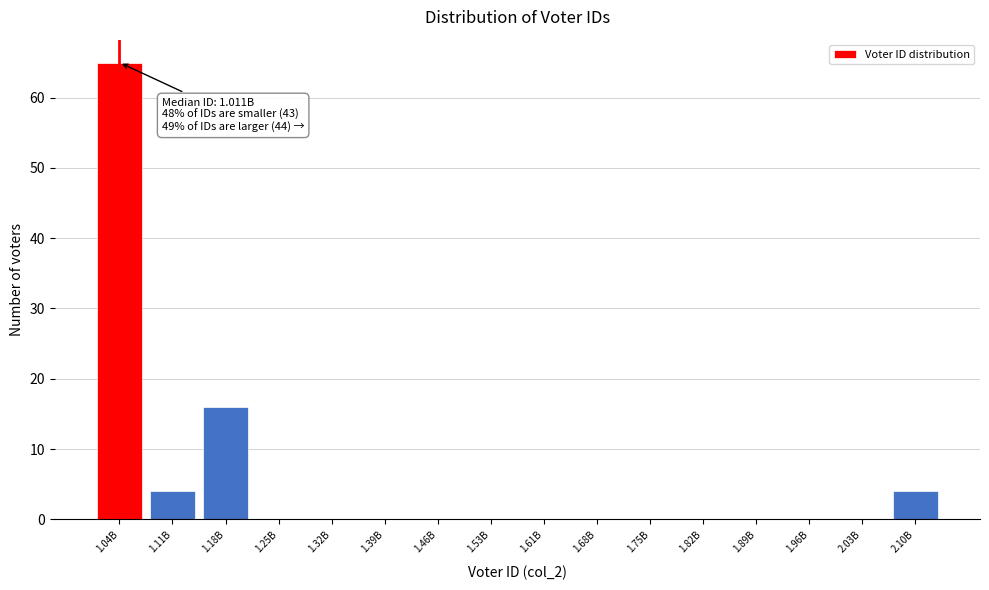

Reading left to right, extract all data points from this chart.

1.04B=65	1.11B=4	1.18B=16	1.25B=0	1.32B=0	1.39B=0	1.46B=0	1.53B=0	1.61B=0	1.68B=0	1.75B=0	1.82B=0	1.89B=0	1.96B=0	2.03B=0	2.10B=4